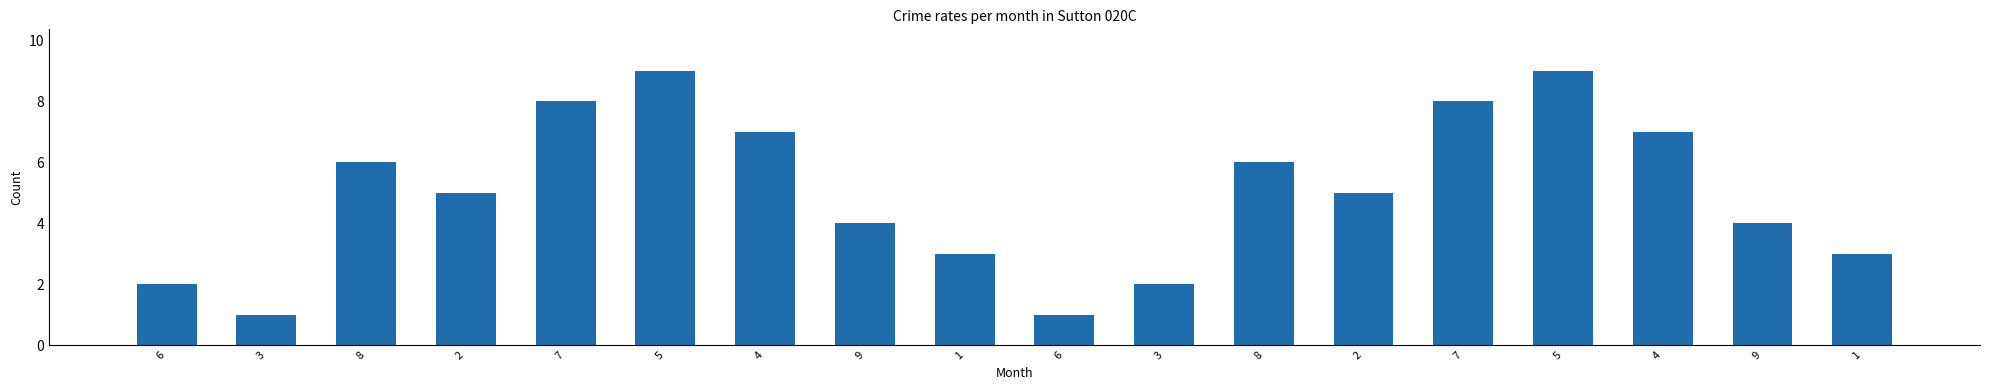

Rank the categories by value from lowest to highest.

3, 6, 6, 3, 1, 1, 9, 9, 2, 2, 8, 8, 4, 4, 7, 7, 5, 5